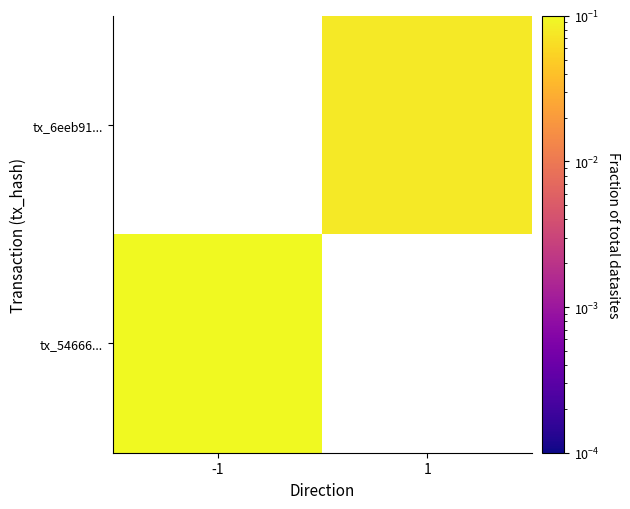

How many categories are shown in the chart?

2